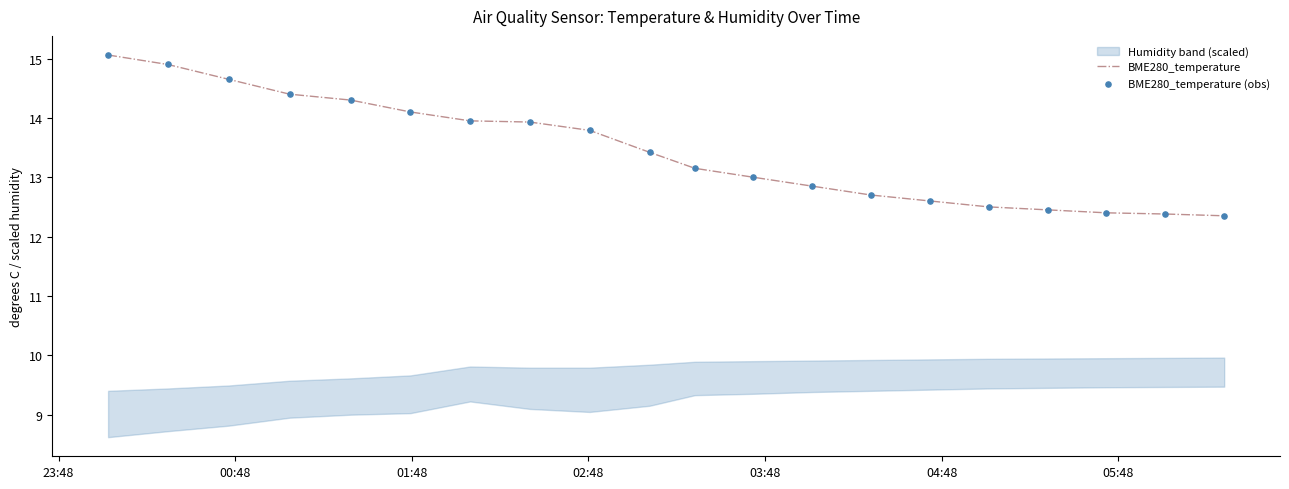

Is the value of BME280_temperature (obs) at 02:48 greater than the value of BME280_temperature at 03:48?

Yes